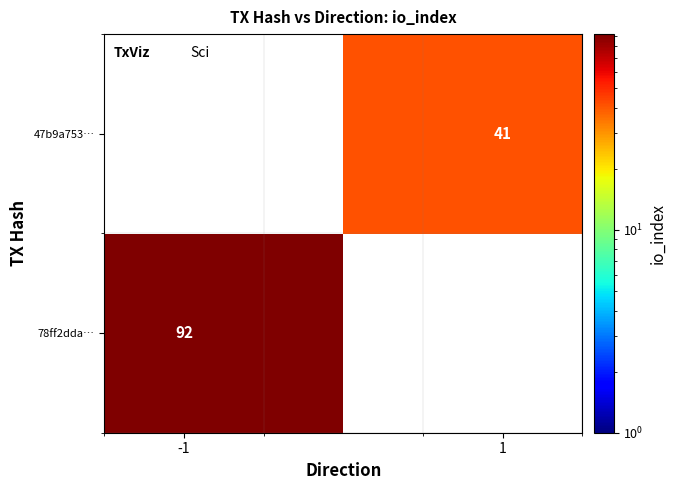

Rank the series by their maximum value, from lowest to highest.

78ff2dda…, 47b9a753…